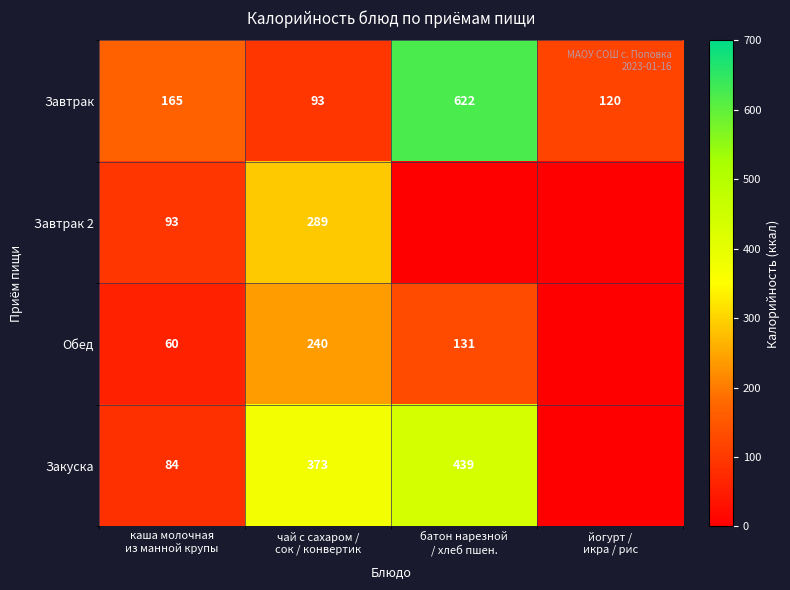

What is the sum of all Завтрак values?

1000